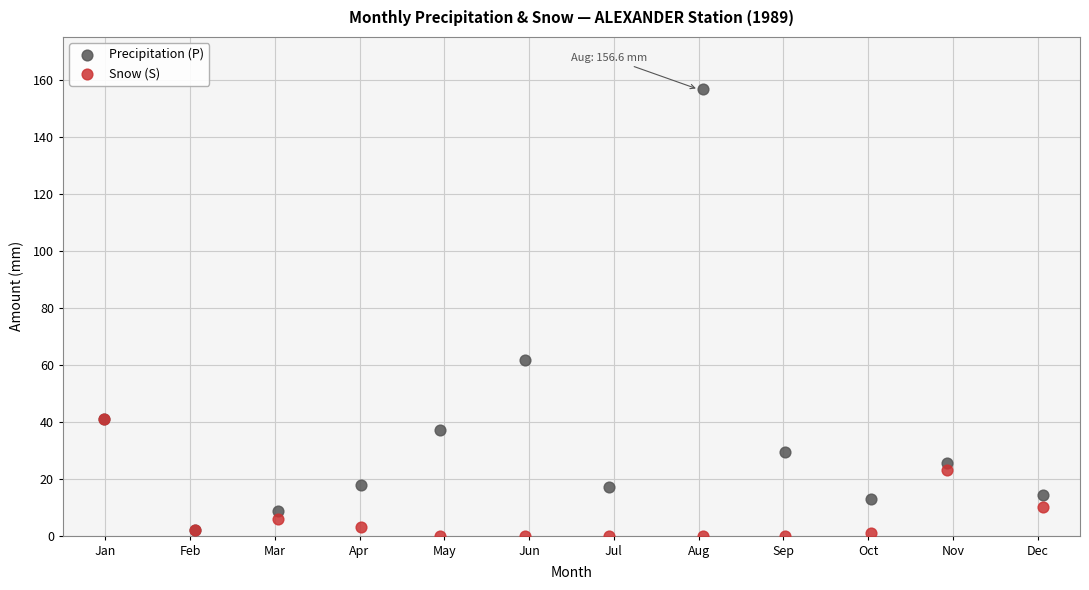

In the Precipitation (P) series, what Y value is closest to 79?

61.8